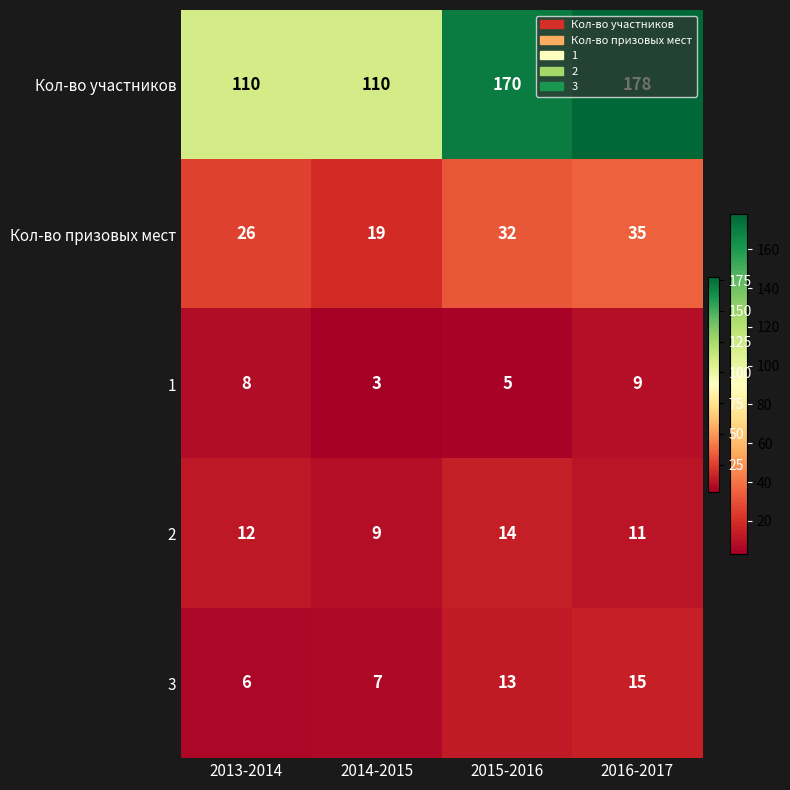

What is the maximum value shown in the chart?

178